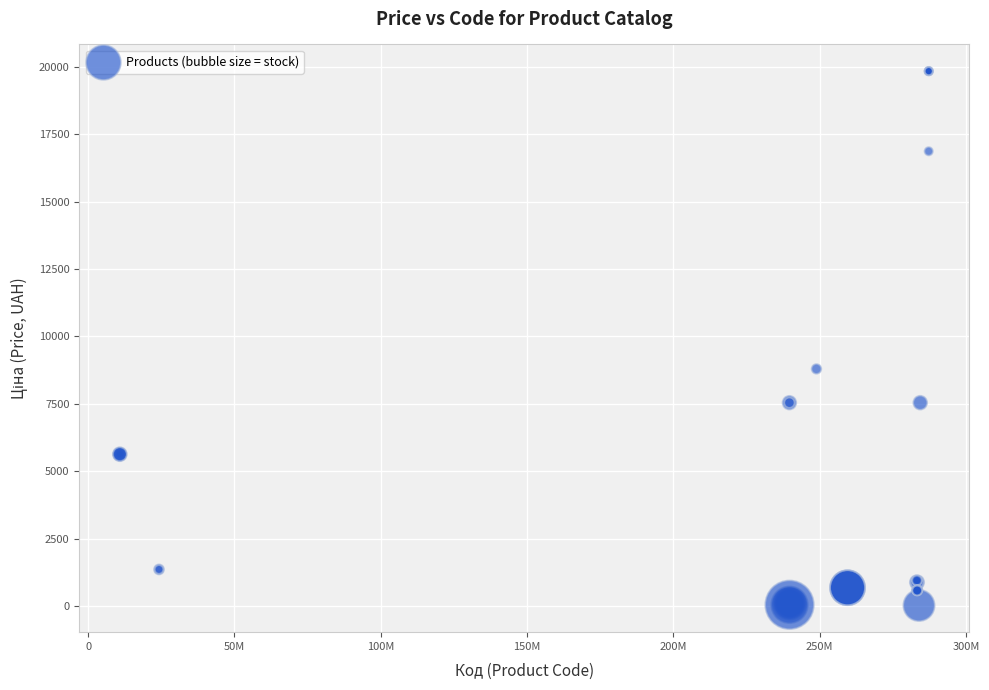

What Y value in the scatter plot is closest to 9931?

8797.6